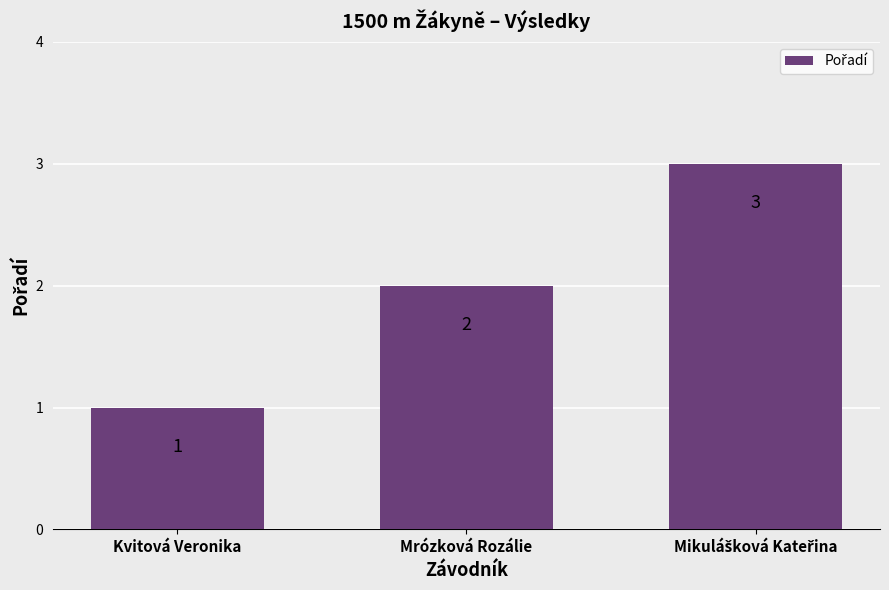

Where is the data nearest to the value 2?

Mrózková Rozálie